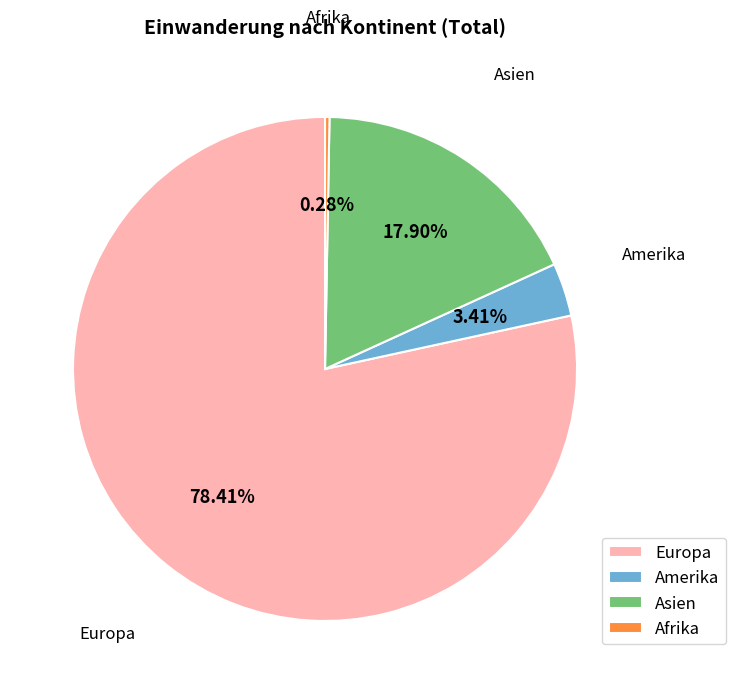

Rank the categories by value from lowest to highest.

Afrika, Amerika, Asien, Europa